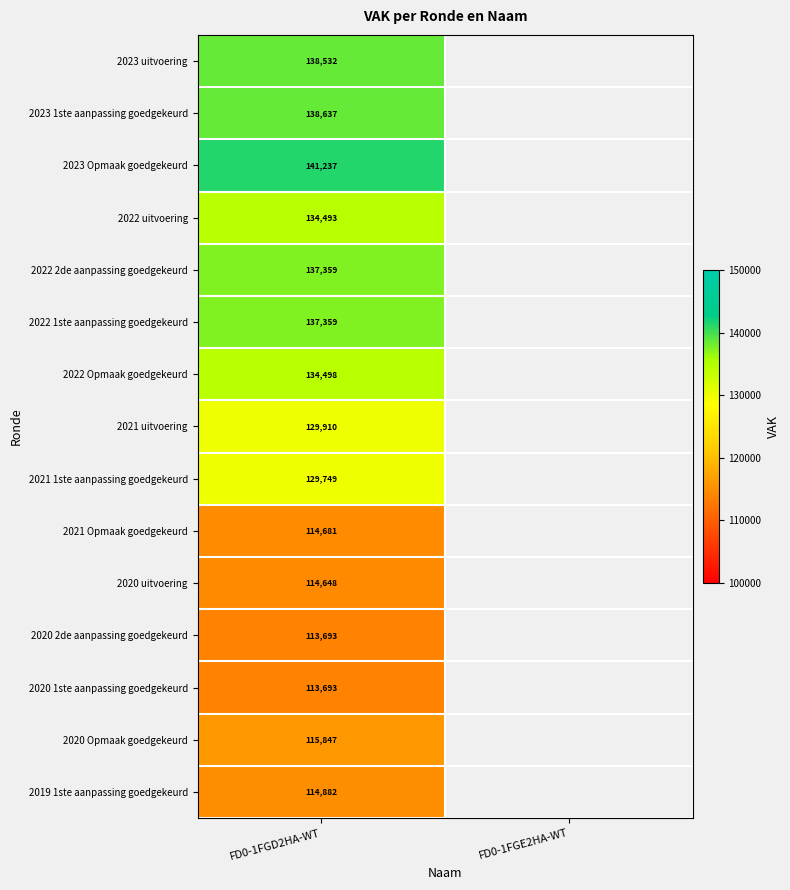

What is the total value across all series at FD0-1FGD2HA-WT?

1909218